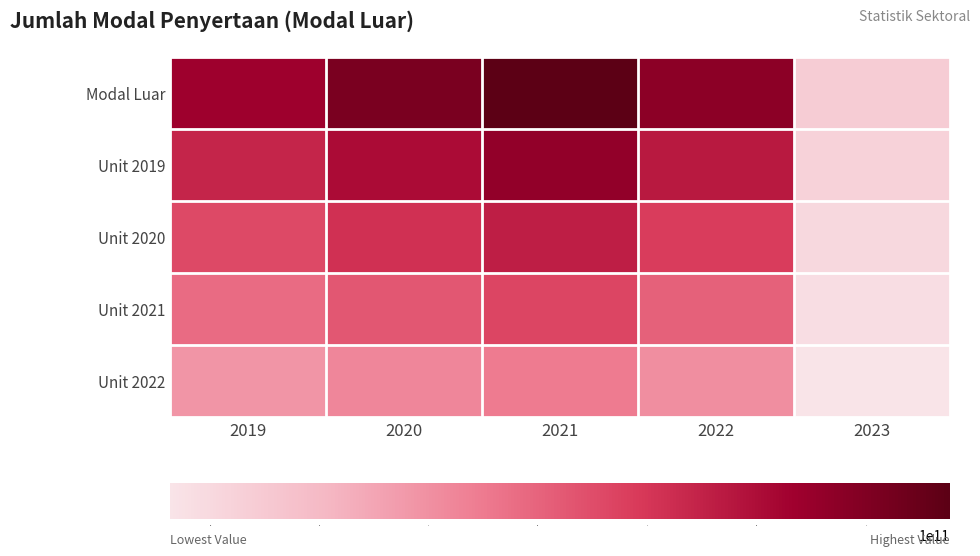

Reading right to left, list all the values displayed in this chart.

Modal Luar: 2023=70052849710.0	2022=336884542946.0	2021=388210935853.0	2020=355948135889.0	2019=318500254751.0
Unit 2019: 2023=59544922253.5	2022=286351861504.1	2021=329979295475.0	2020=302555915505.6	2019=270725216538.4
Unit 2020: 2023=50438051791.2	2022=242556870921.1	2021=279511873814.2	2020=256282657840.1	2019=229320183420.7
Unit 2021: 2023=42031709826.0	2022=202130725767.6	2021=232926561511.8	2020=213568881533.4	2019=191100152850.6
Unit 2022: 2023=31523782369.5	2022=151598044325.7	2021=174694921133.9	2020=160176661150.1	2019=143325114638.0